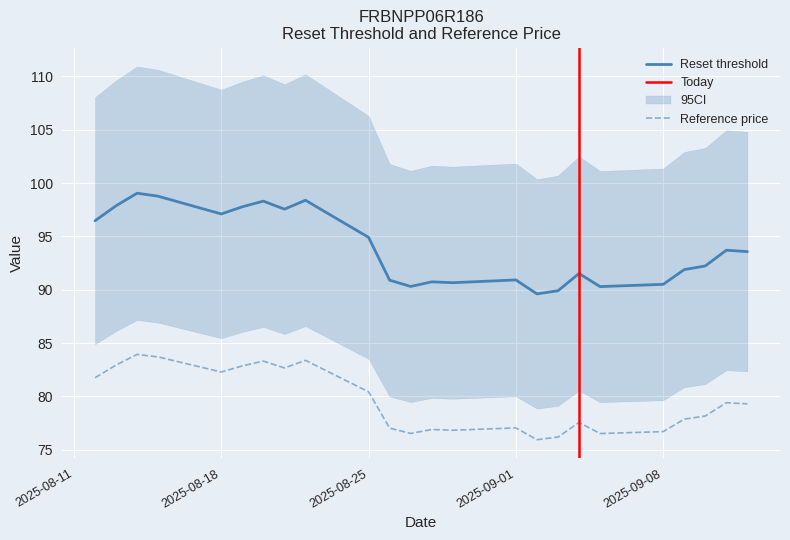

At which label does Reference price reach its minimum?

2025-09-02